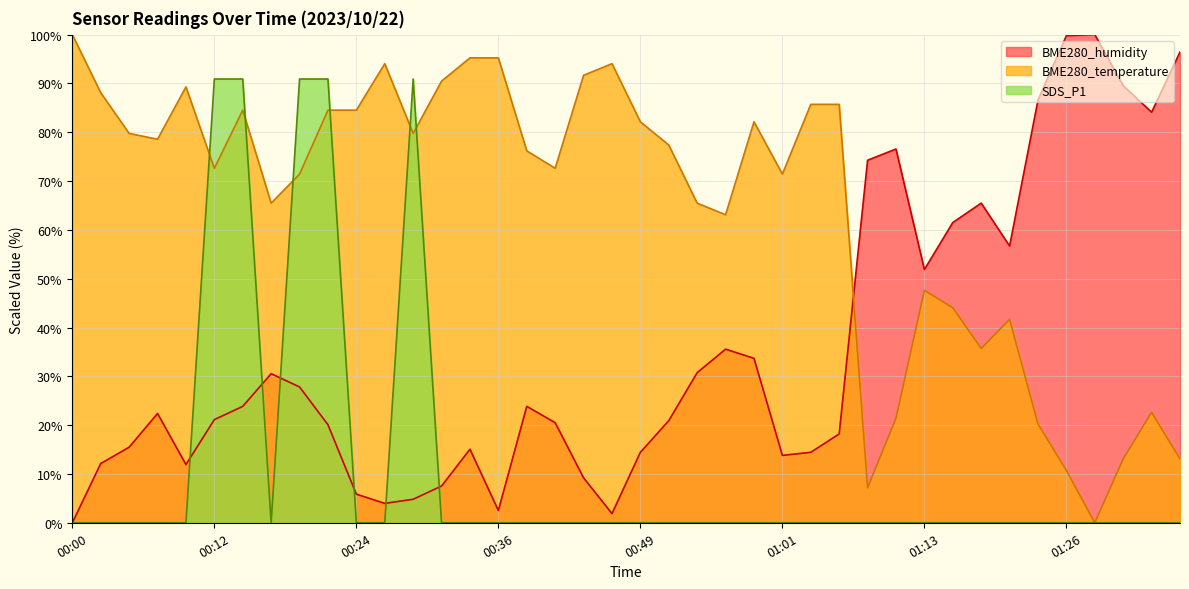

Where is BME280_humidity nearest to the value 50?

01:13